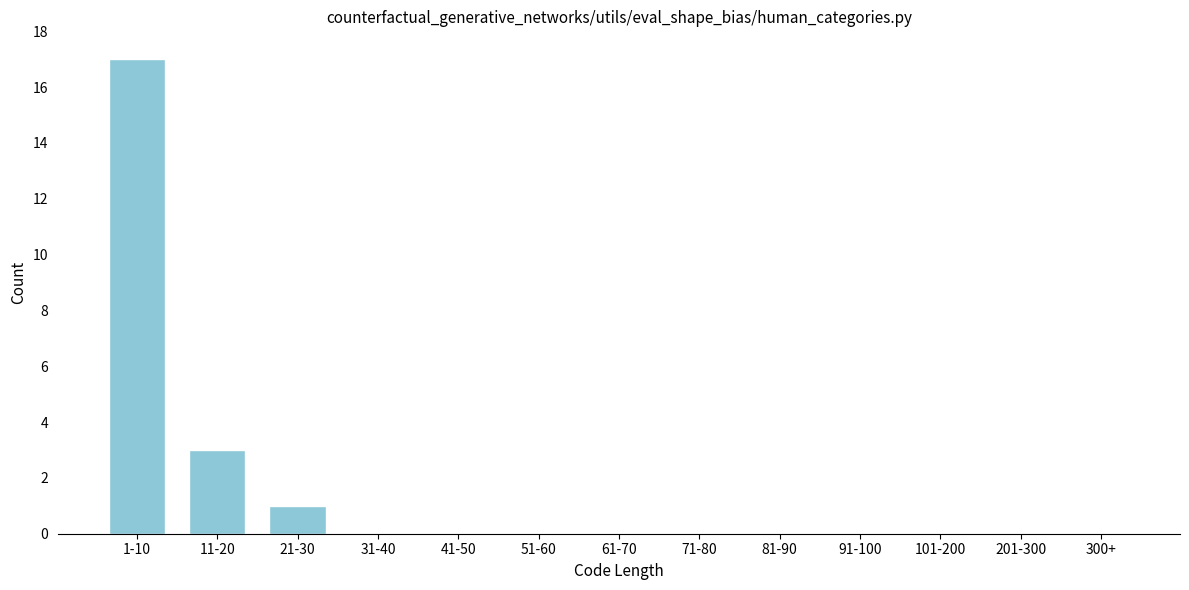

Reading left to right, transcribe all the data shown in this chart.

1-10=17	11-20=3	21-30=1	31-40=0	41-50=0	51-60=0	61-70=0	71-80=0	81-90=0	91-100=0	101-200=0	201-300=0	300+=0